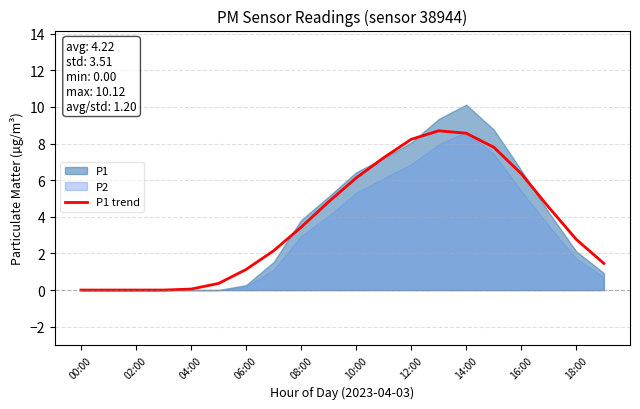

How many values exceed 3?

10